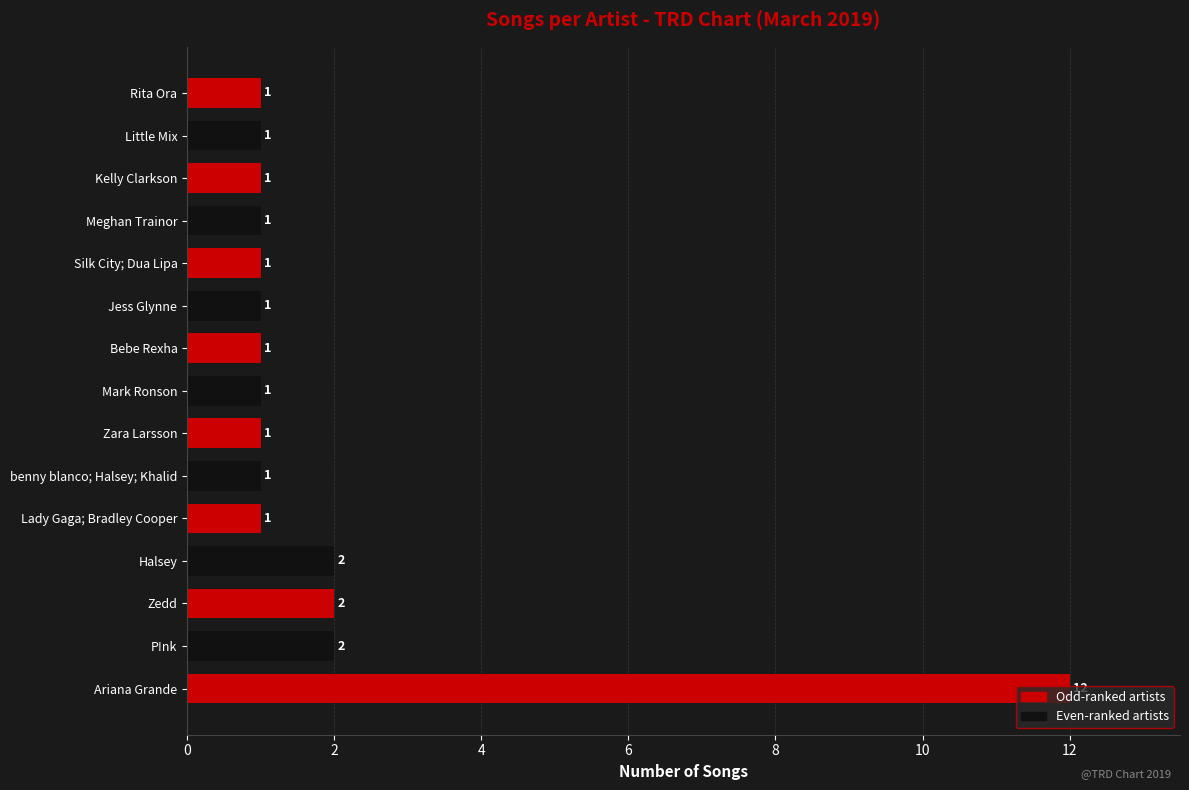

What is the greatest value displayed?

12